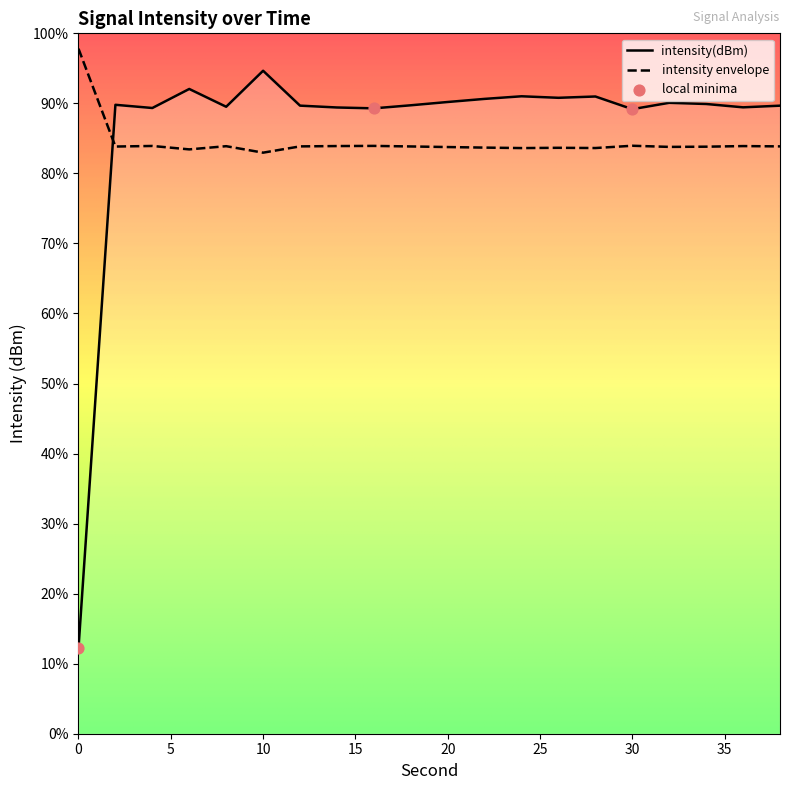

What is the change in value from 6 to 14?

-3.0